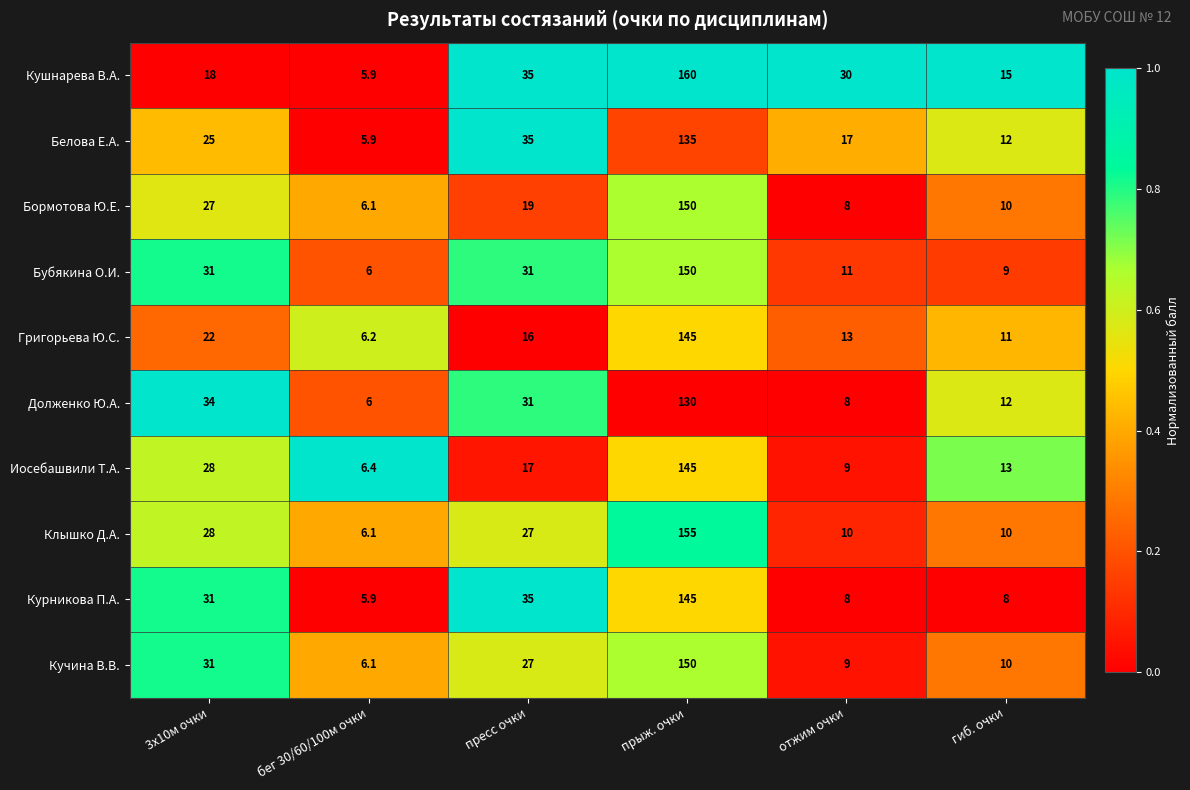

At which category is the sum across all series the highest?

прыж. очки